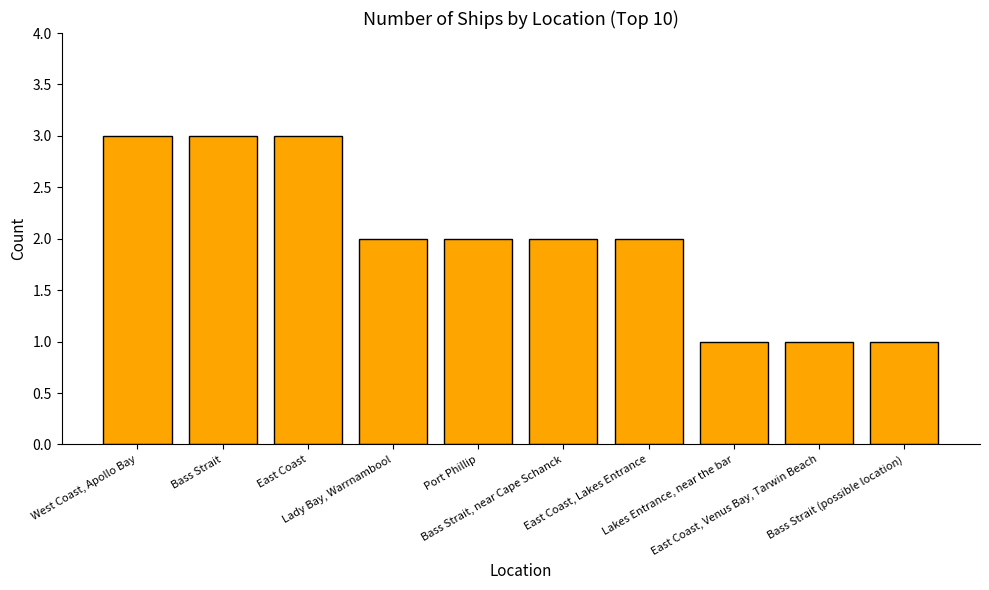

What is the value of the 6th bar from the left?

2